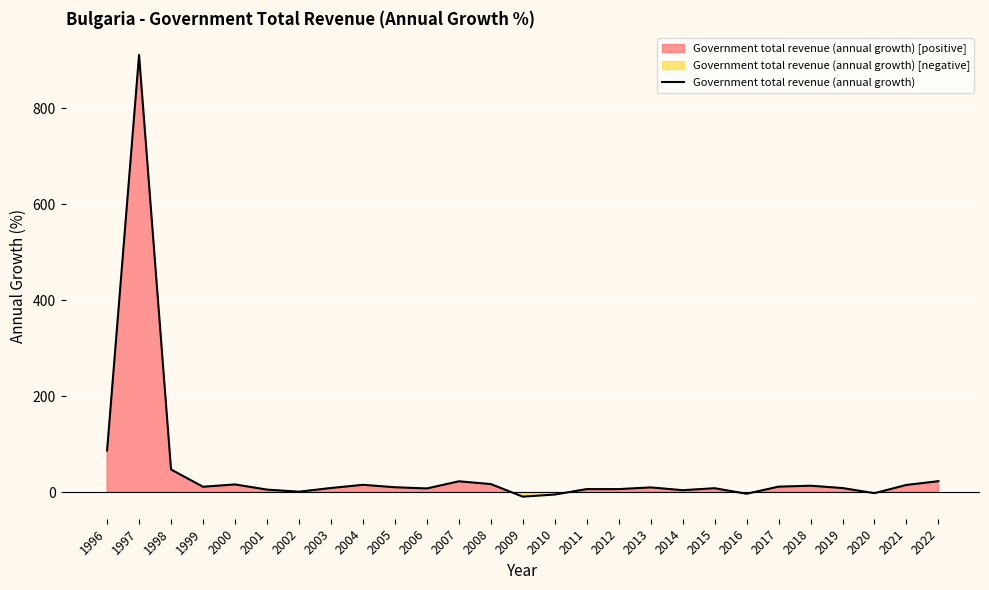

Which category has the lowest value across all series?

2009